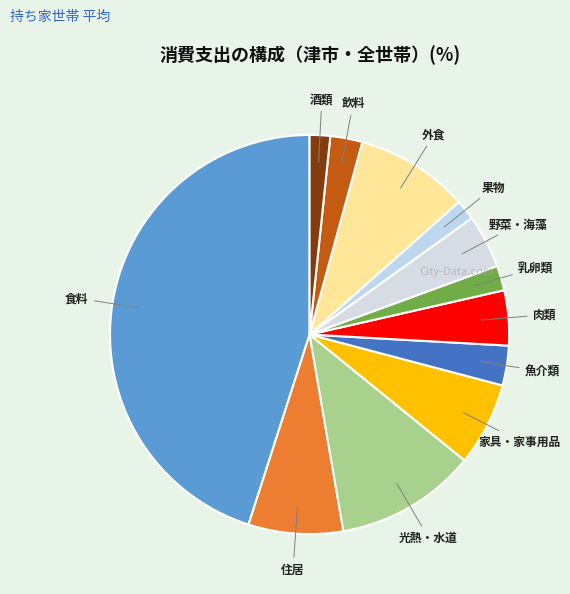

Count the number of slices in the pie.

12